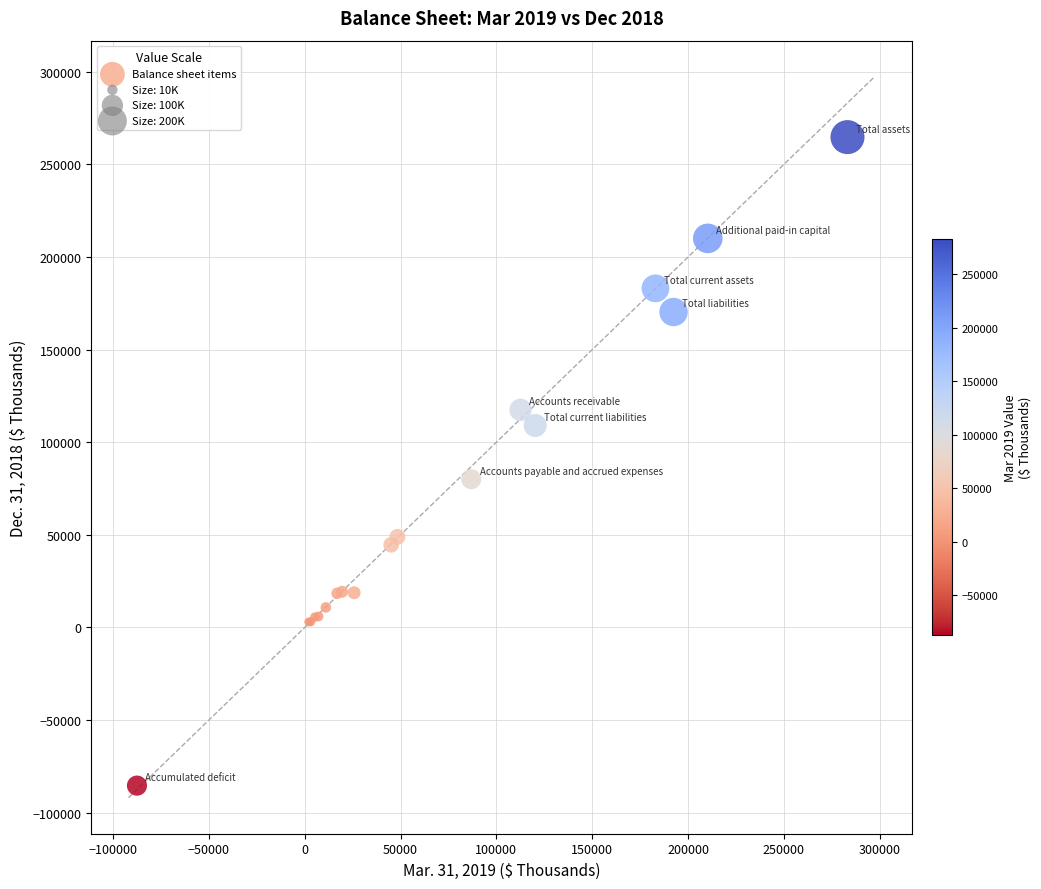

What Y value in the scatter plot is closest to 89662?

80036